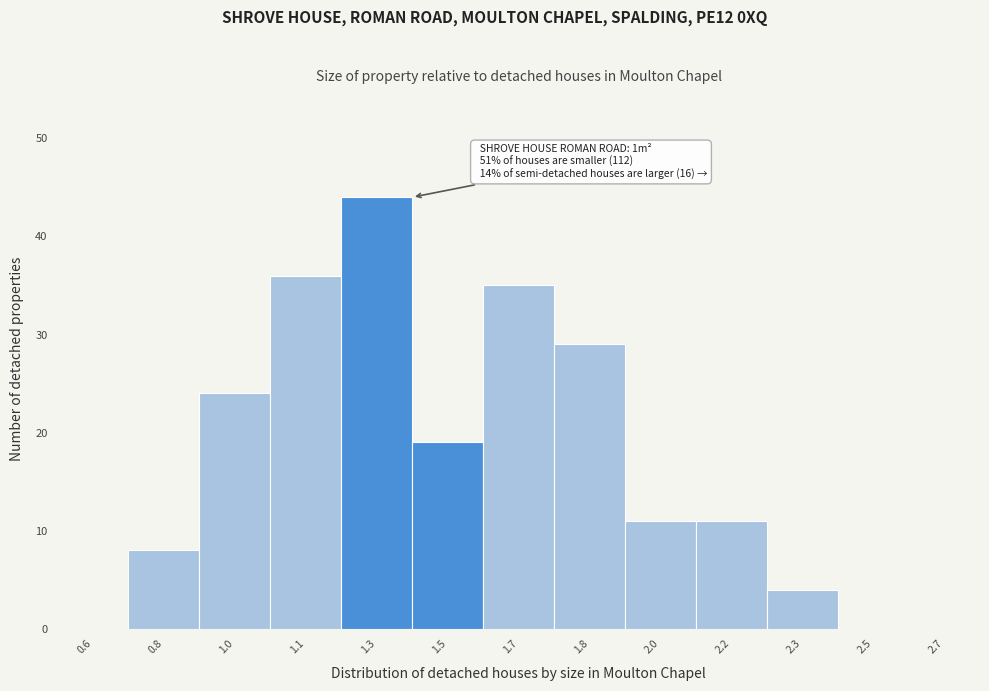

Reading right to left, extract all data points from this chart.

2.7=0	2.5=0	2.3=4	2.2=11	2.0=11	1.8=29	1.7=35	1.5=19	1.3=44	1.1=36	1.0=24	0.8=8	0.6=0